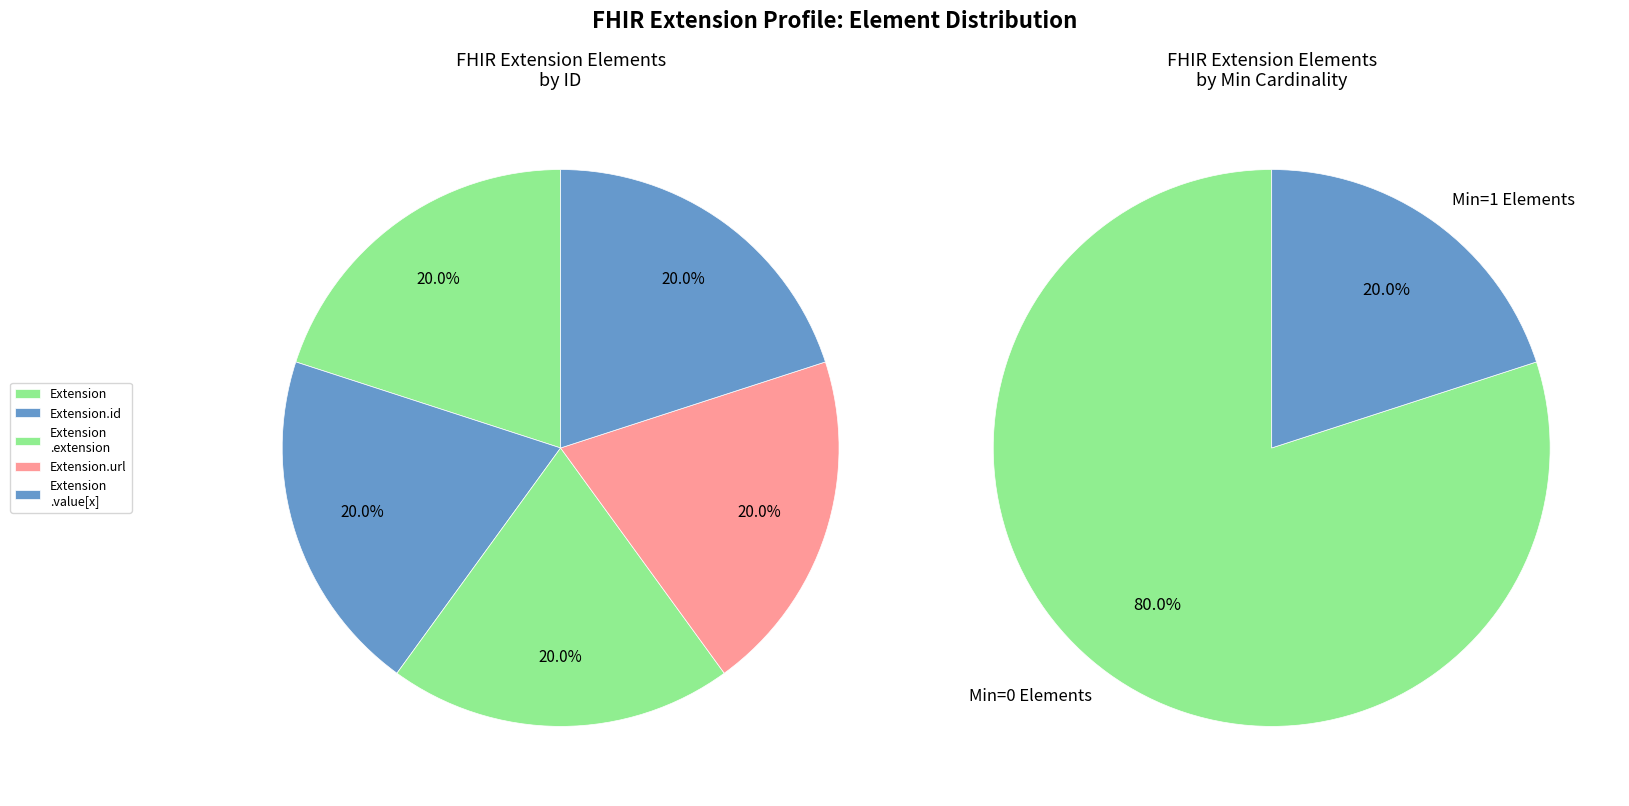

Which has a higher value, Extension or Extension.url?

Extension.url